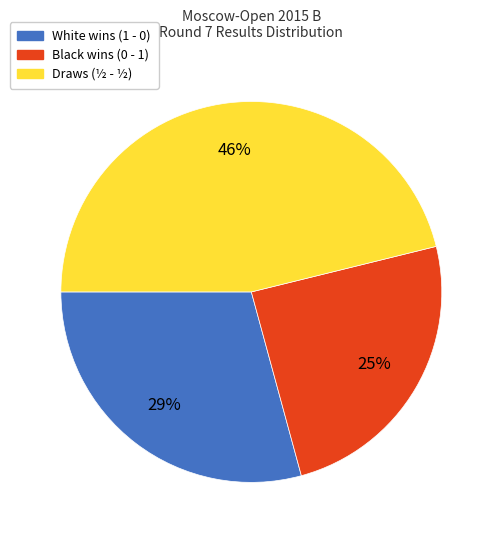

Is there a majority slice in this chart?

No